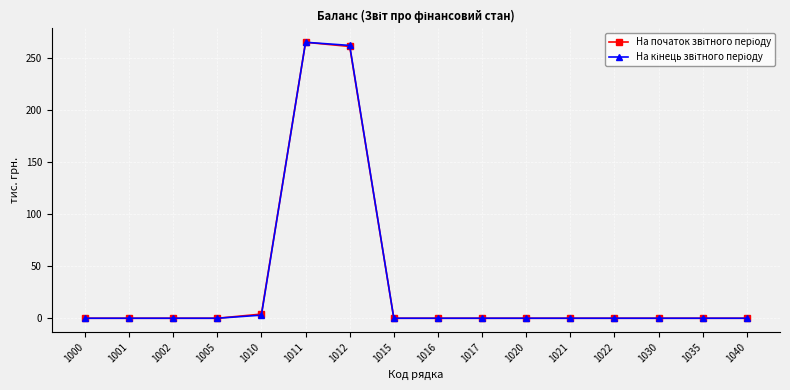

Does the chart display data point markers on the line(s)?

Yes